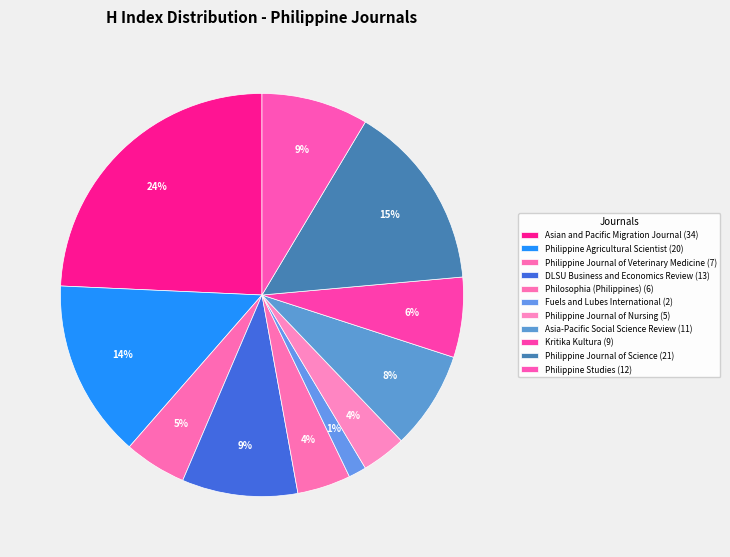

Rank the categories by value from lowest to highest.

Fuels and Lubes International, Philippine Journal of Nursing, Philosophia (Philippines), Philippine Journal of Veterinary Medicine, Kritika Kultura, Asia-Pacific Social Science Review, Philippine Studies, DLSU Business and Economics Review, Philippine Agricultural Scientist, Philippine Journal of Science, Asian and Pacific Migration Journal